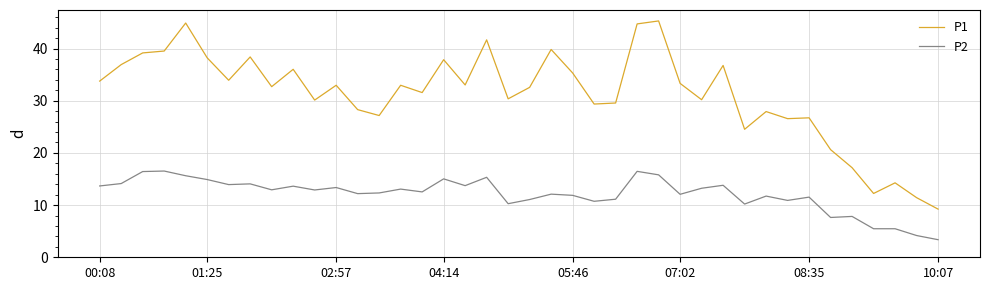

What is the difference between the maximum and minimum values in the P1 series?

36.1